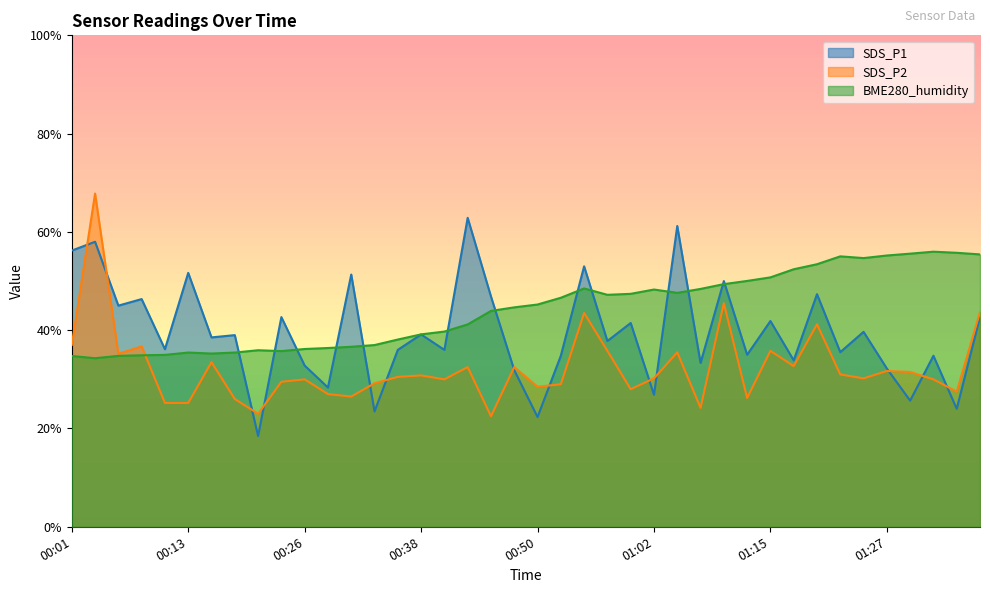

What position from the left is 01:25?

35